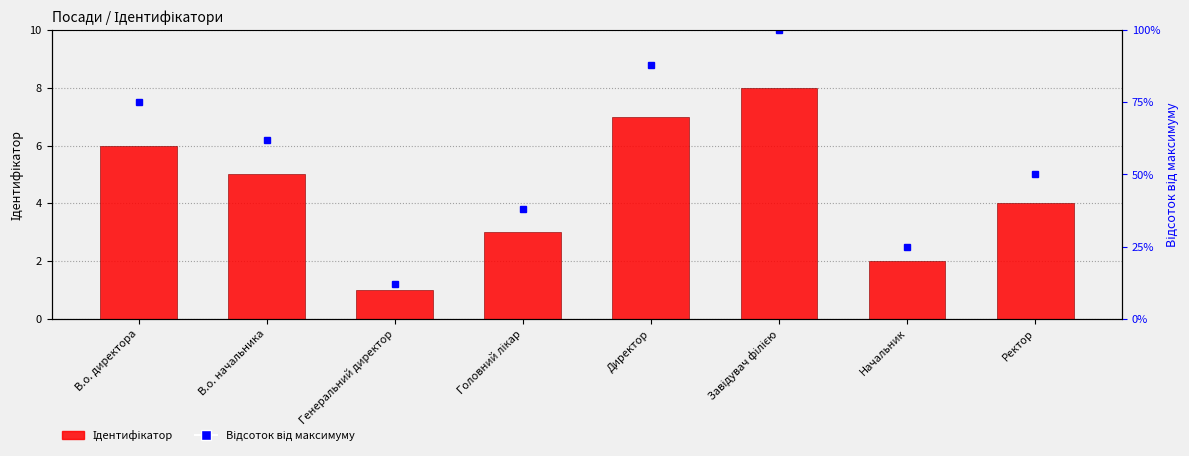

Count the number of data series in this chart.

2